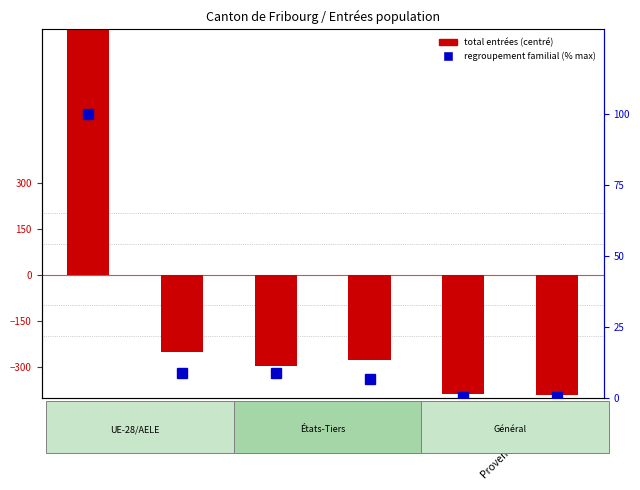

What is the maximum value shown in the chart?

1604.8